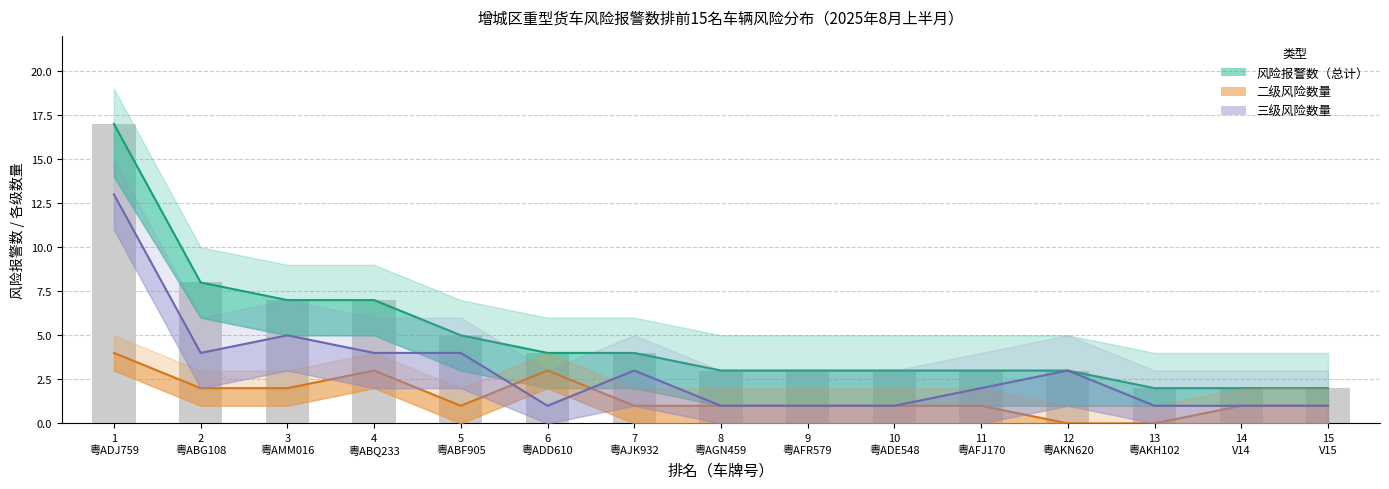

Are the bars horizontal?

No